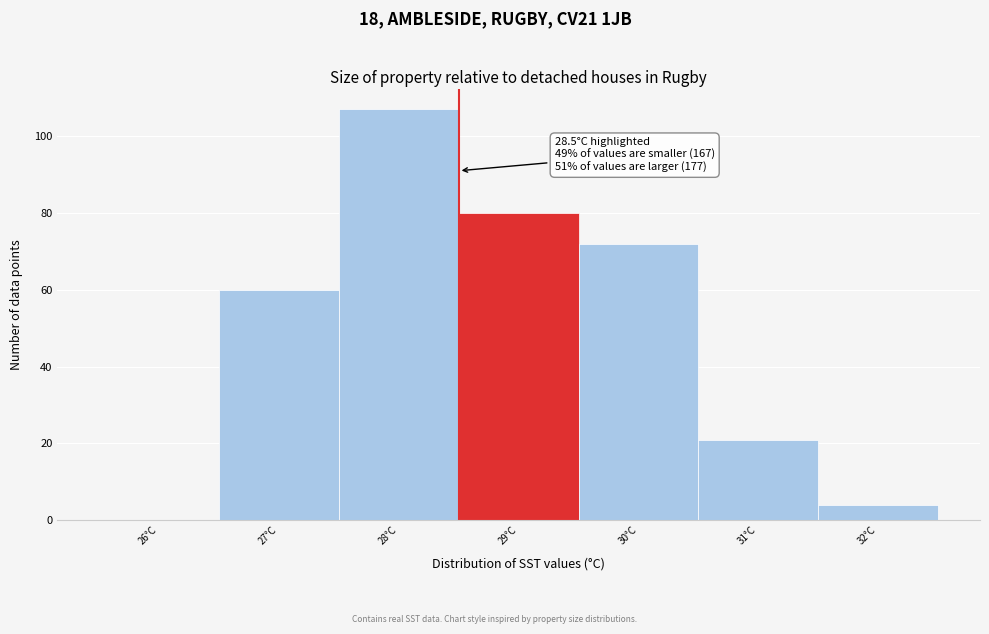

Over which range of the x-axis is the bar tallest?

27.5 to 28.5